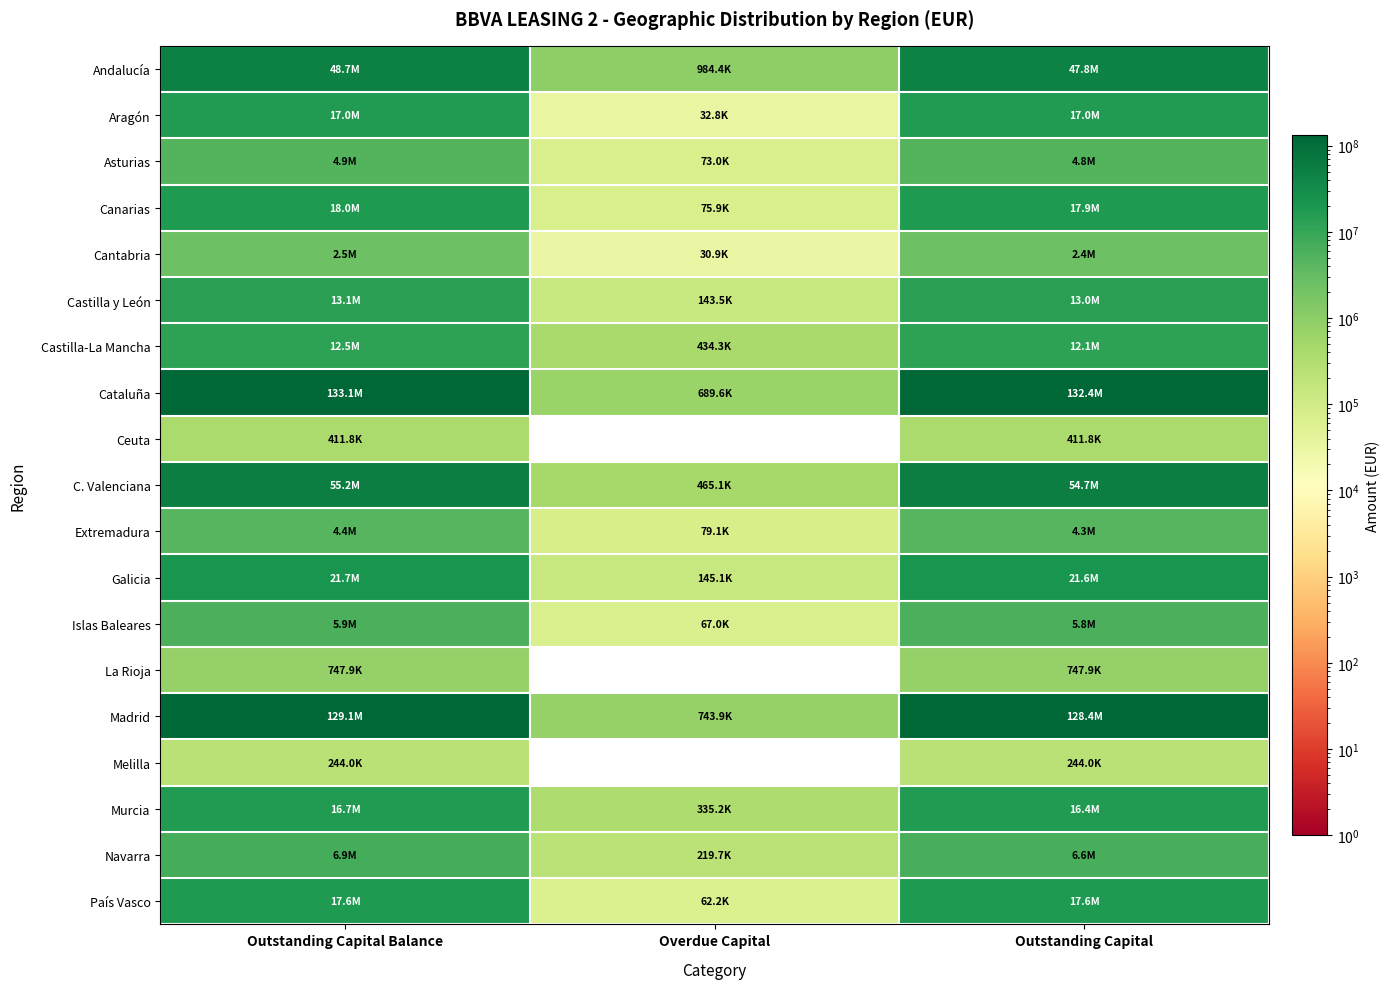

Which series has the largest total across all categories?

Cataluña